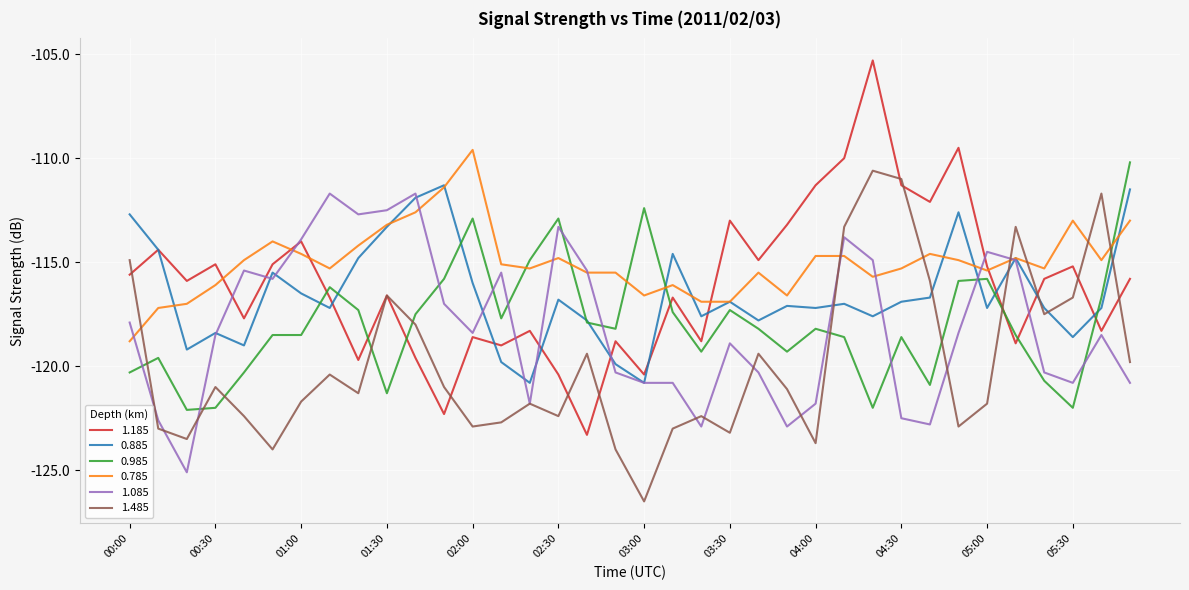

What is the highest value of the 0.785 series?

-109.6